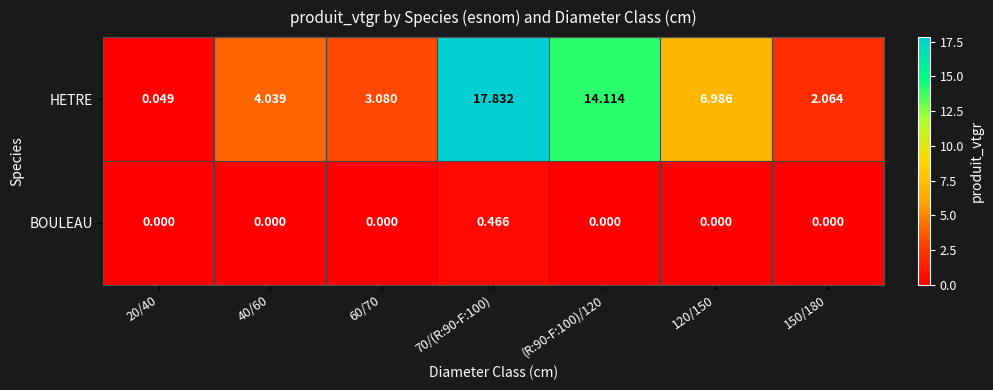

At which category is the sum across all series the highest?

70/(R:90-F:100)